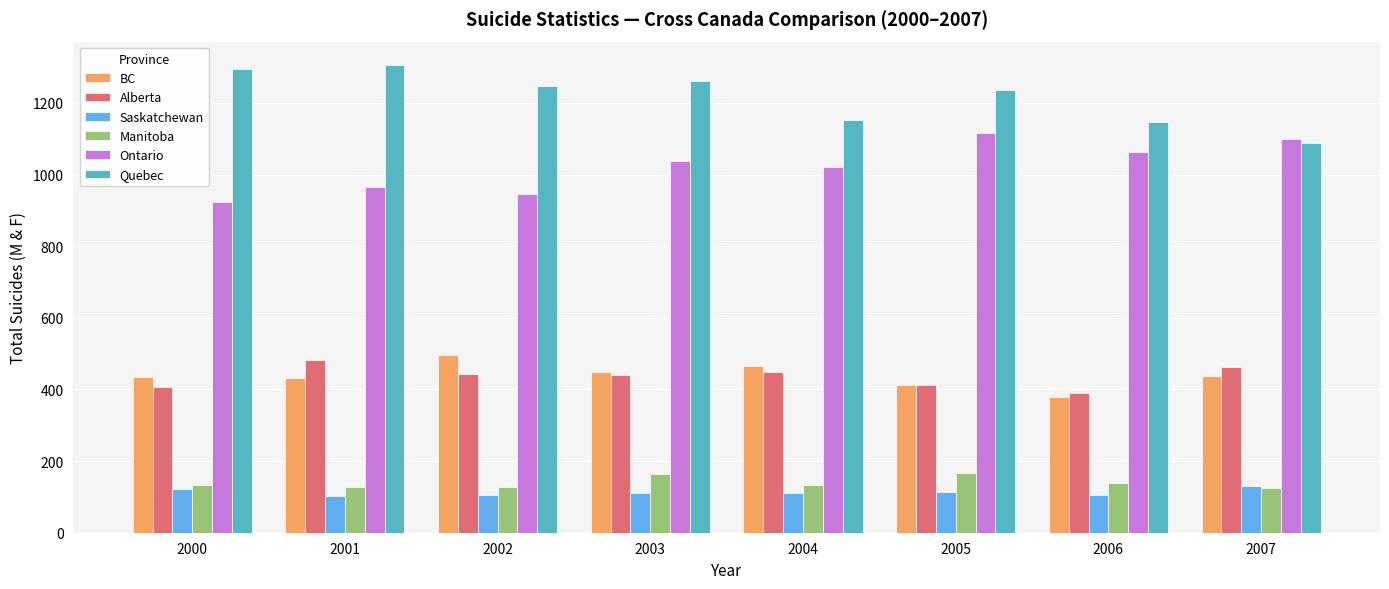

What is the spread (max minus min) of values at 2000?

1172